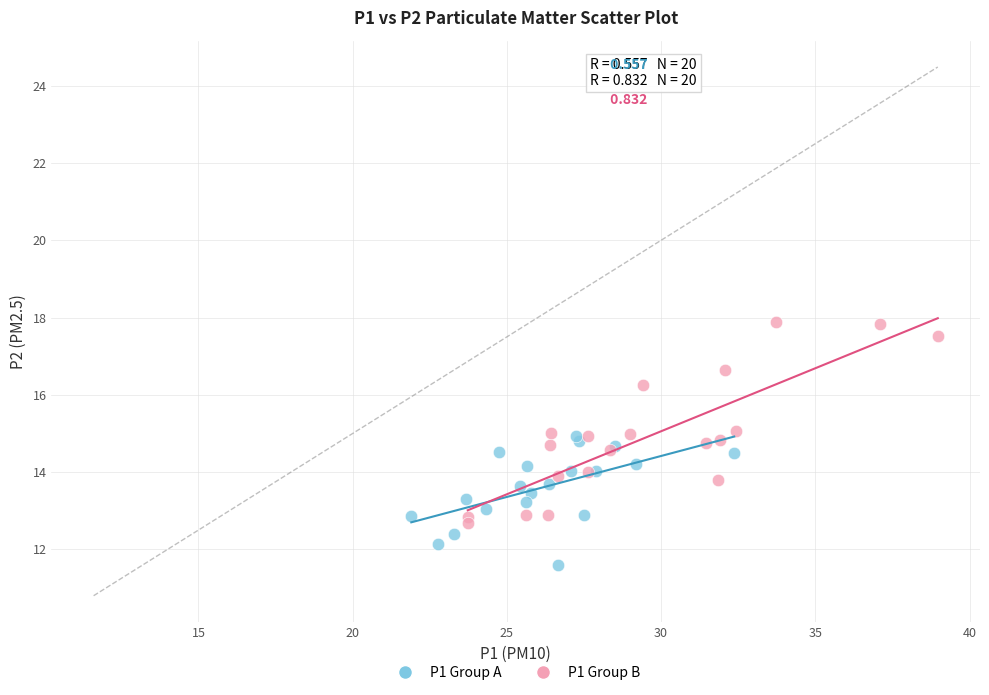

What are all the series names shown in the legend?

P1 Group A, P1 Group B